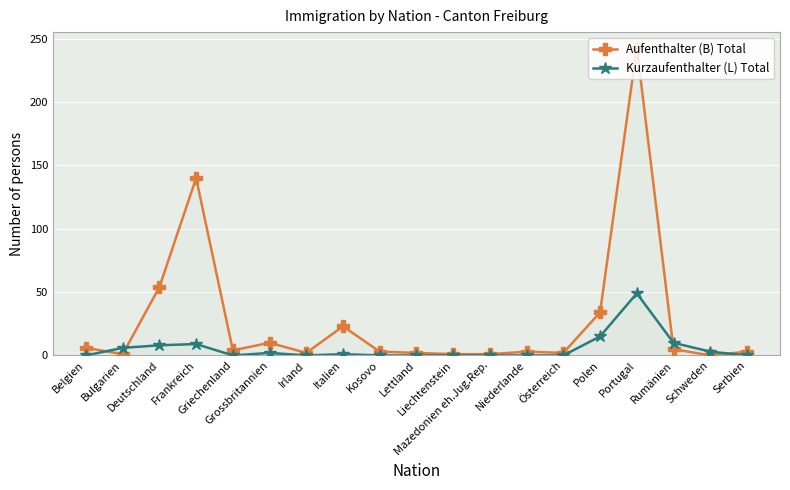

Which label corresponds to the smallest value in the chart?

Schweden